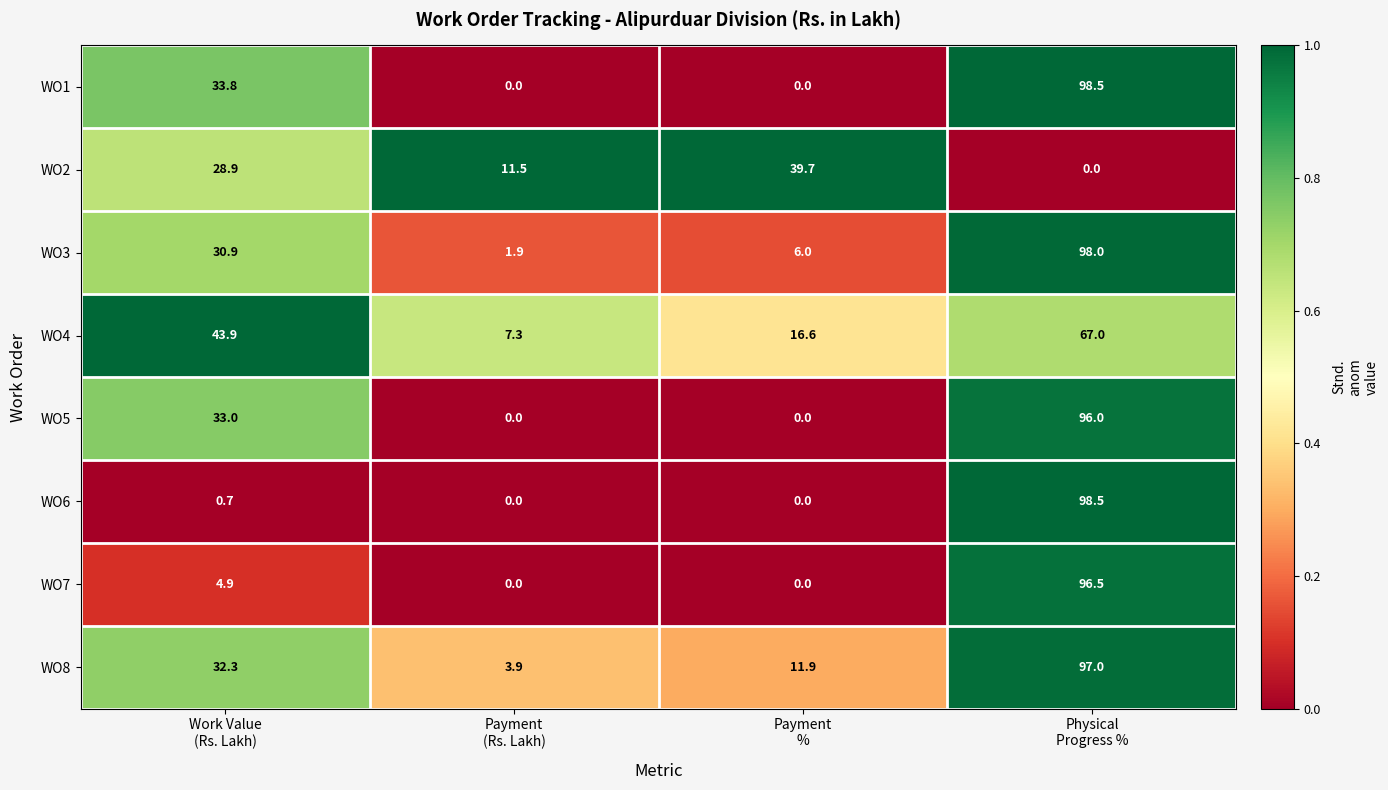

What is the sum of all WO6 values?

99.2